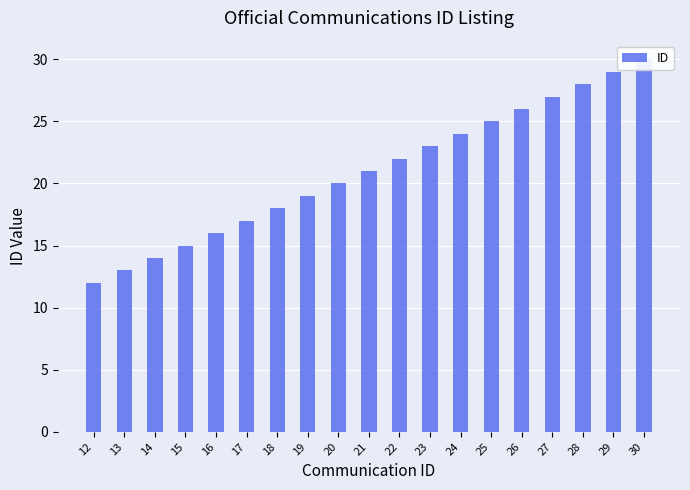

What is the minimum value shown in the chart?

12